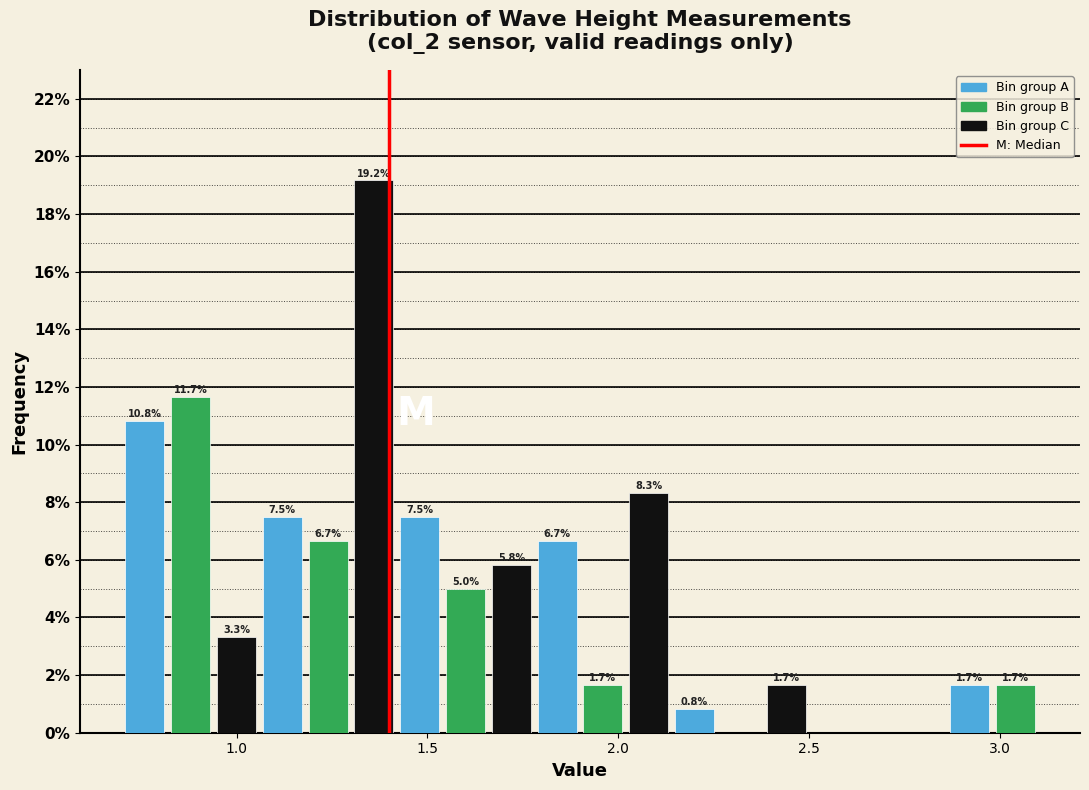

Around what value on the x-axis is the tallest bar? Give the approximate position of its centre, as read against the axis.

1.35